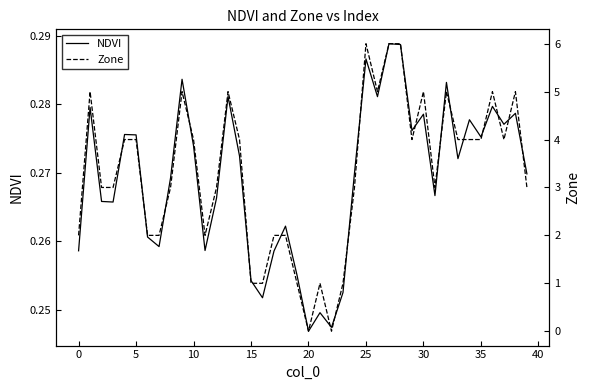

How many lines are shown in the chart?

2